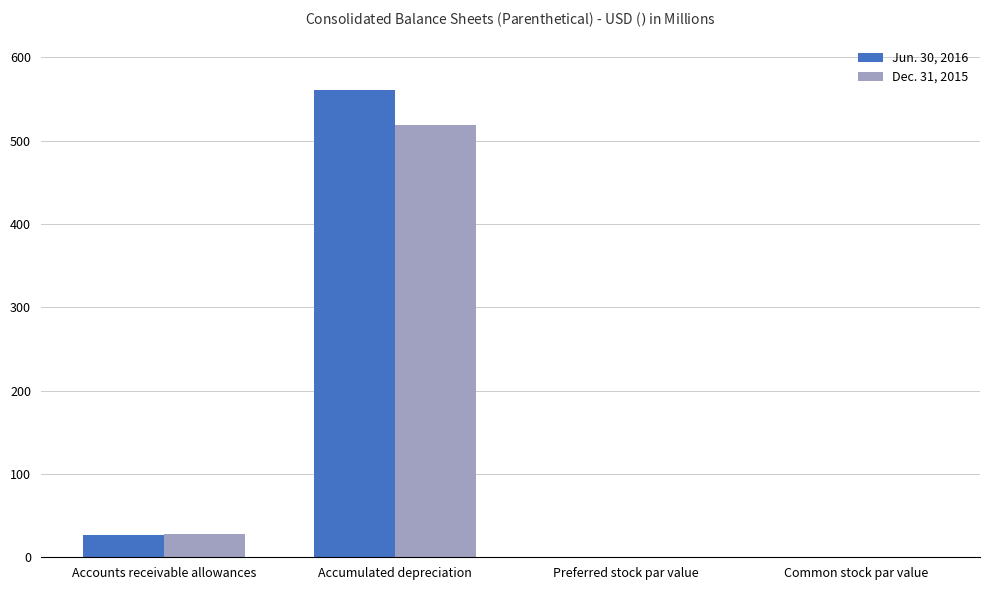

At which label does Jun. 30, 2016 reach its peak?

Accumulated depreciation